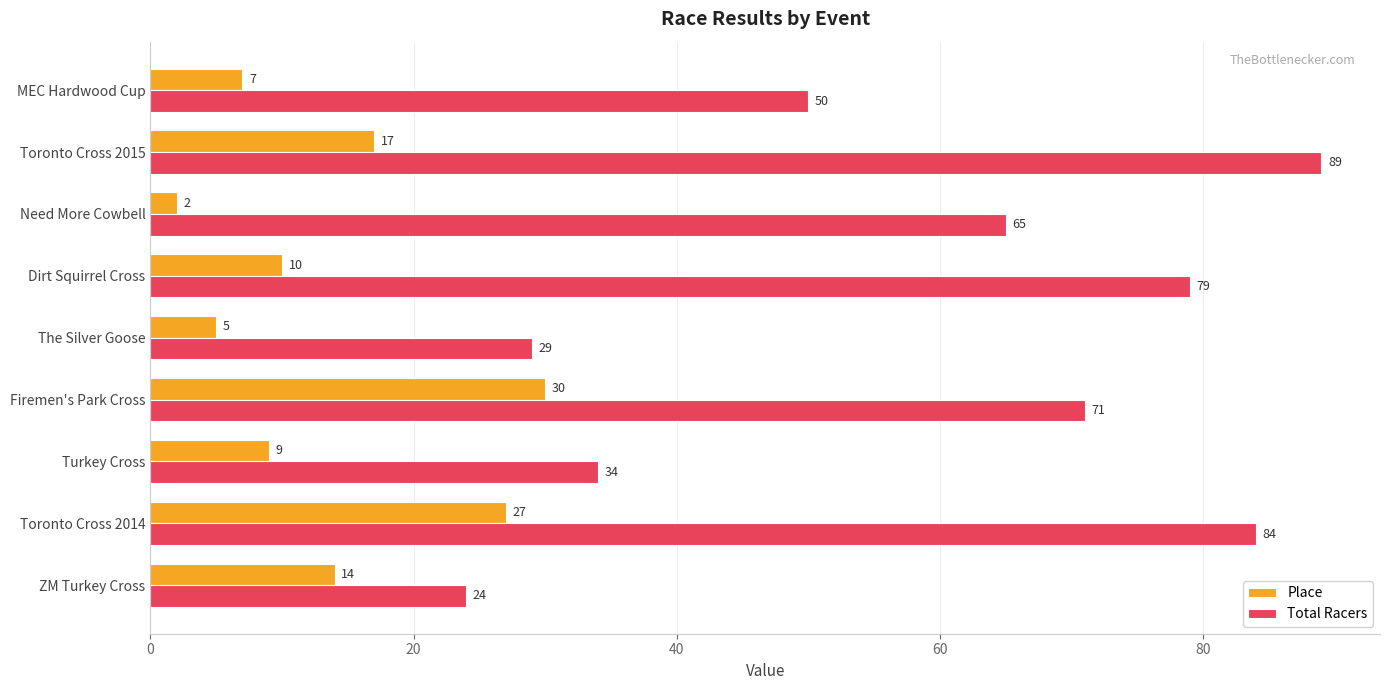

Which label corresponds to the smallest value in the chart?

Need More Cowbell